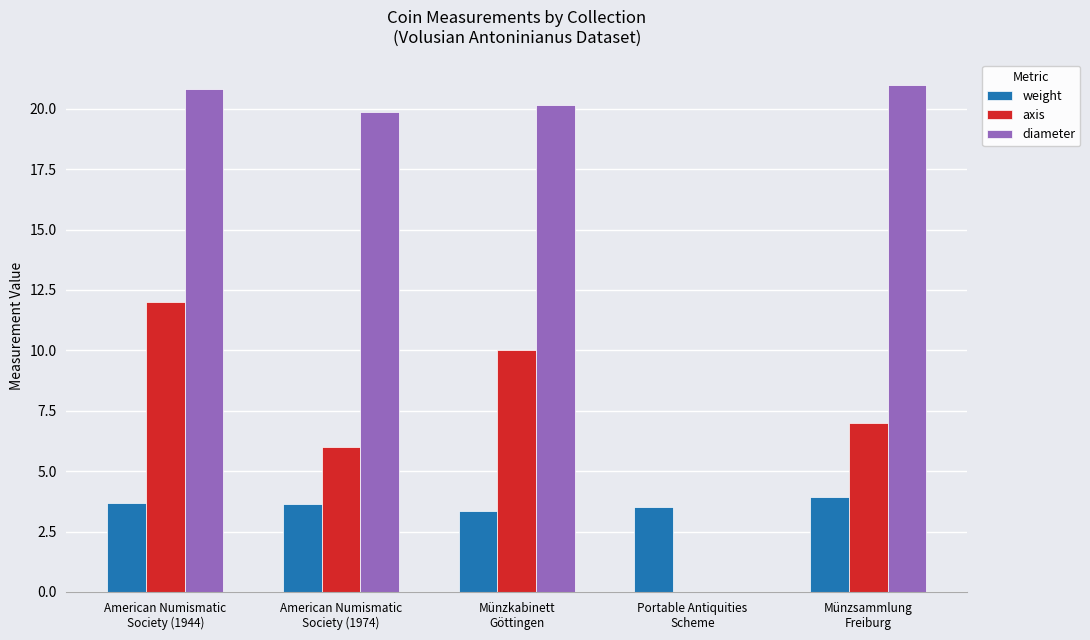

True or false: diameter has a value of 0.0 at Portable Antiquities
Scheme.

True